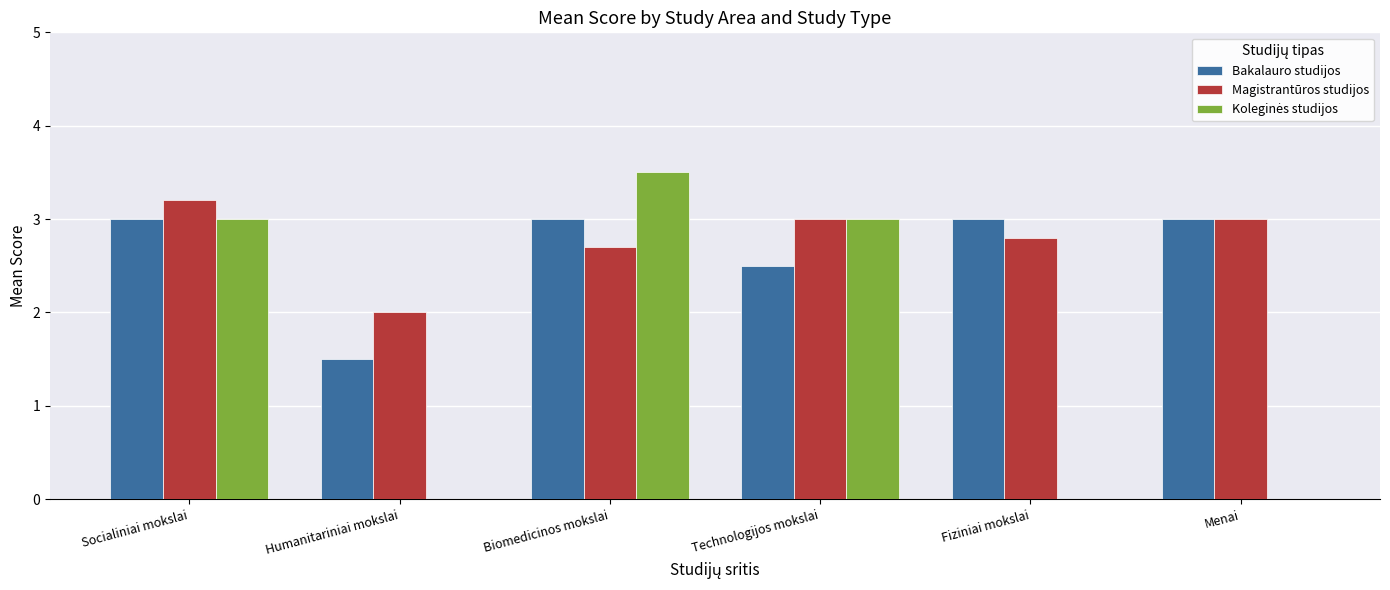

What is the greatest value displayed?

3.5